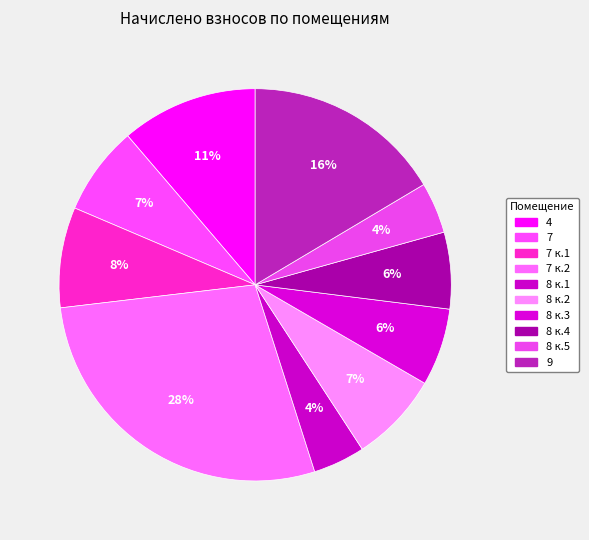

To the nearest percent, what is the difference between the 7 and 4 slice percentages?

4%